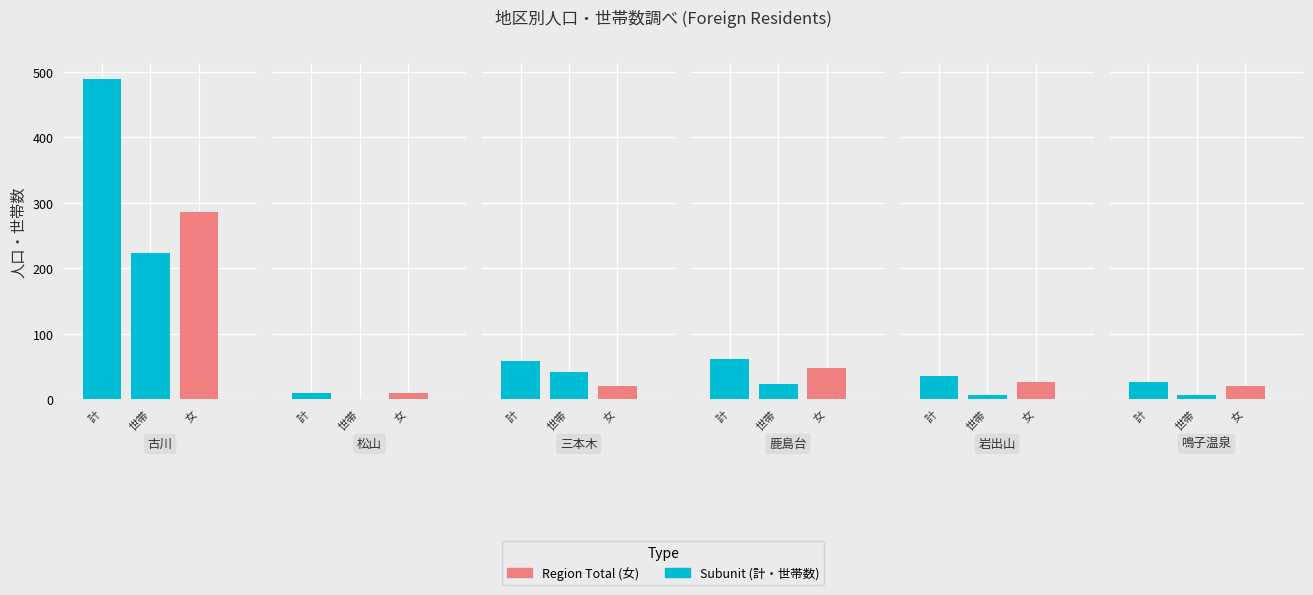

Reading right to left, list all the values displayed in this chart.

計 (Population): 27	36	62	59	10	489
世帯数 (Households): 7	6	23	42	1	223
女 (Female): 20	26	47	21	9	286